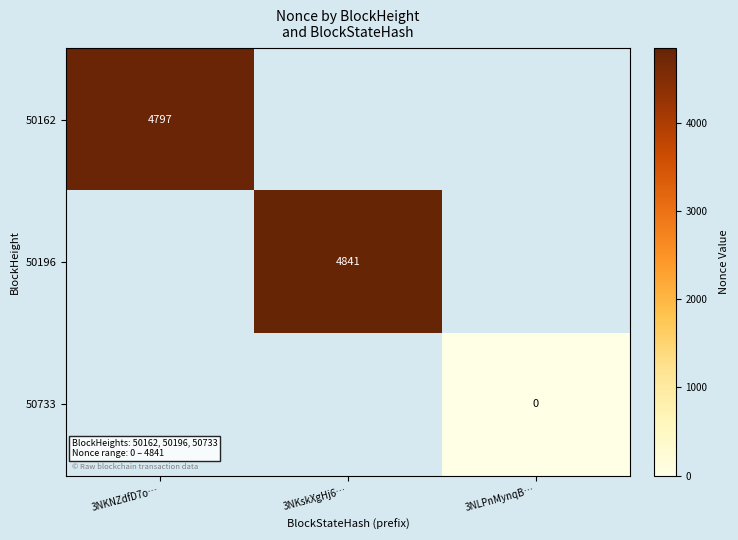

The value of 50196 at 3NKskXgHj6… is 2824. True or false?

False